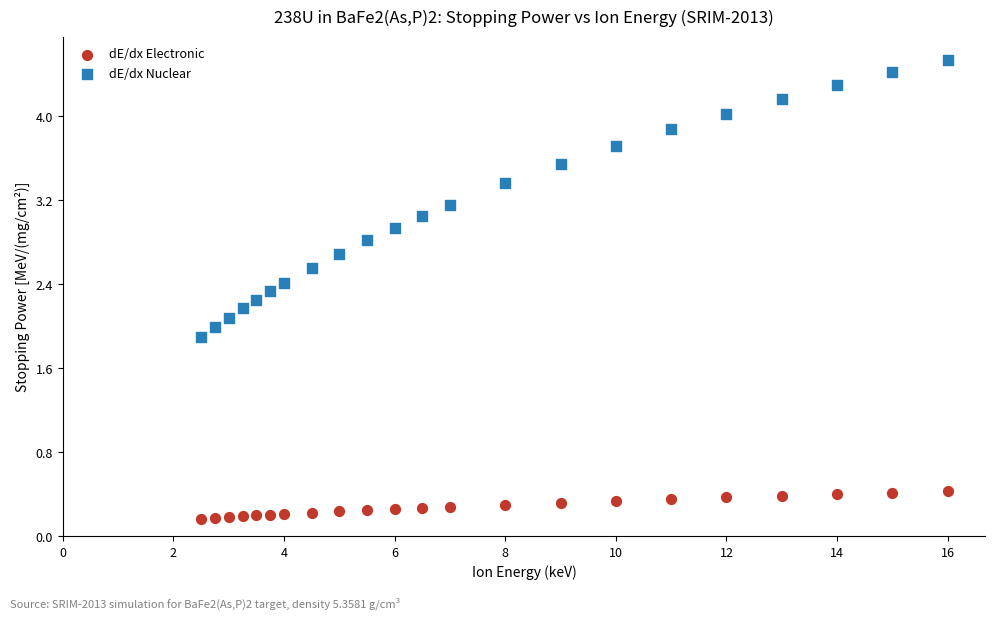

Across all data points, what is the range of X values (max minus min)?

13.5